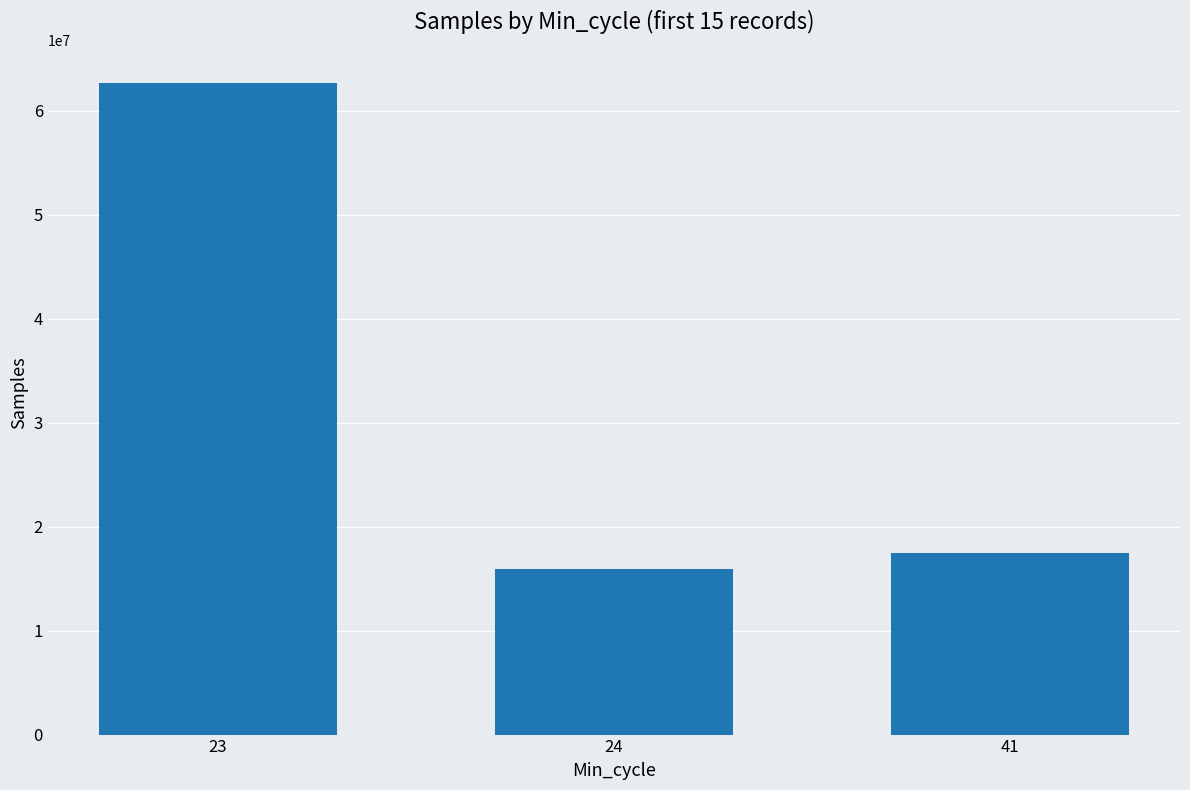

Are the bars grouped side by side (vs. stacked)?

No